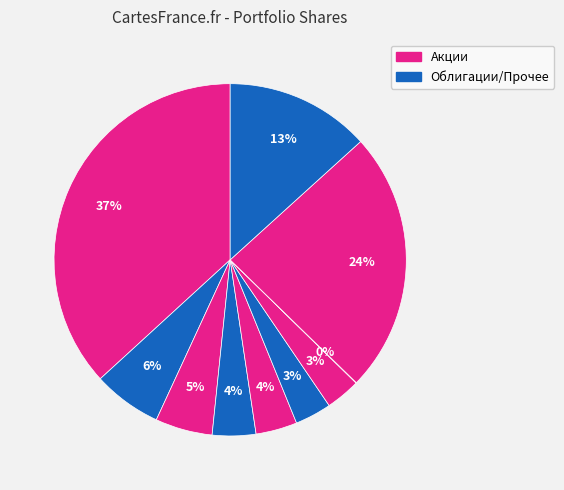

Is there a majority slice in this chart?

No